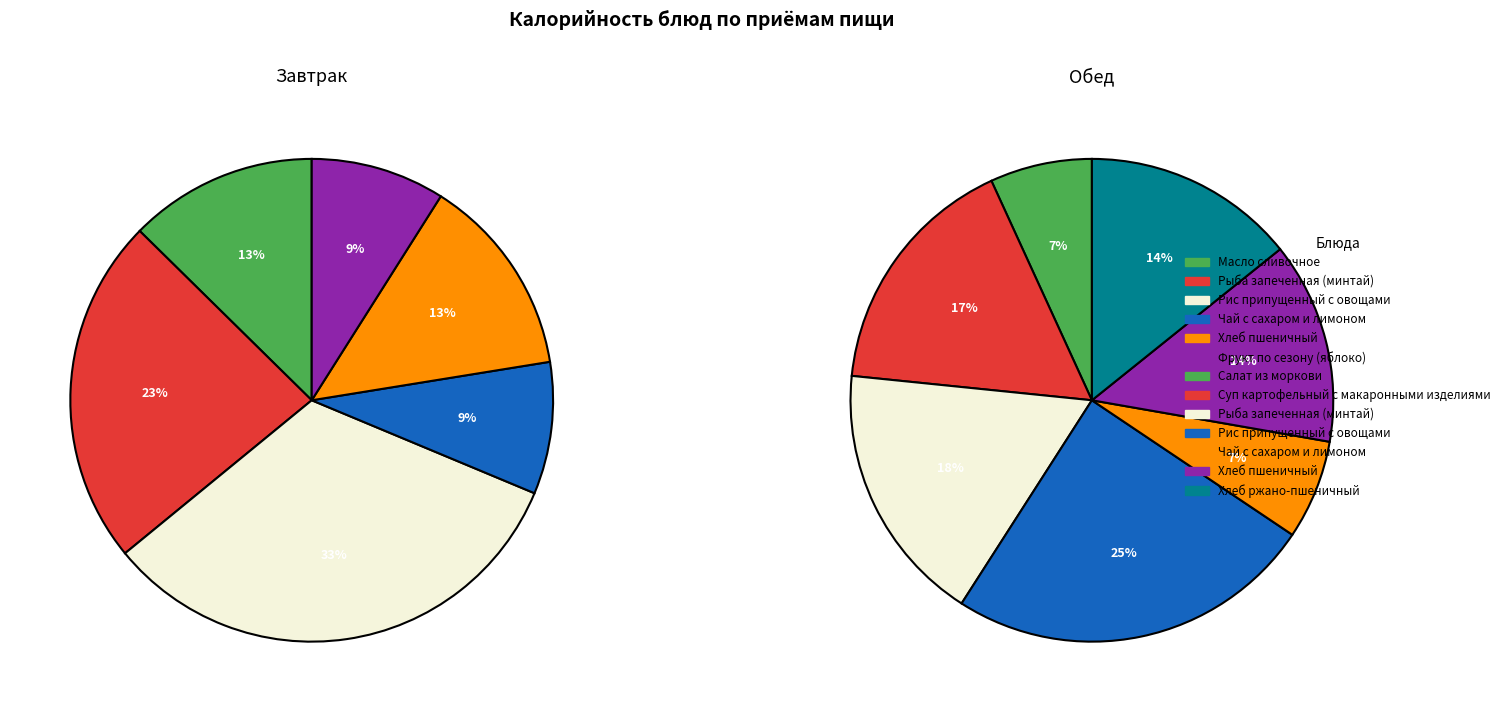

What portion of the pie excludes Рис припущенный с овощами?

67.2%